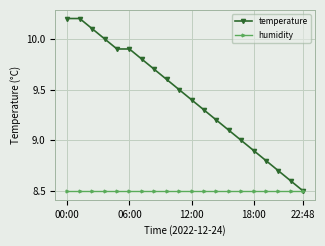

Which series has the widest spread of values?

temperature